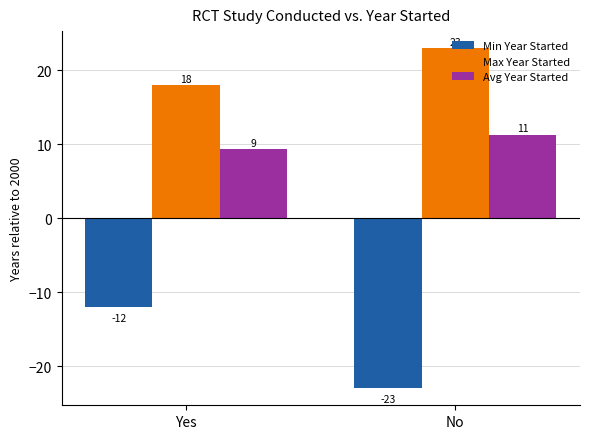

What is the total value across all series at Yes?

15.3